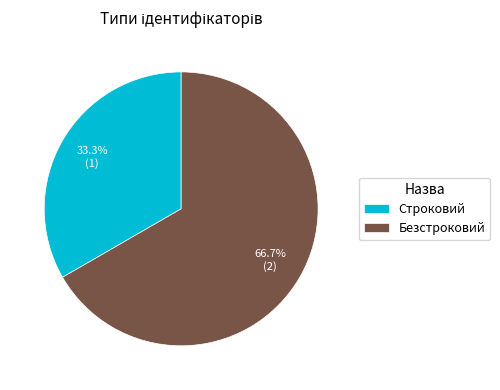

To the nearest percent, what is the difference between the largest and smallest slice percentages?

33%